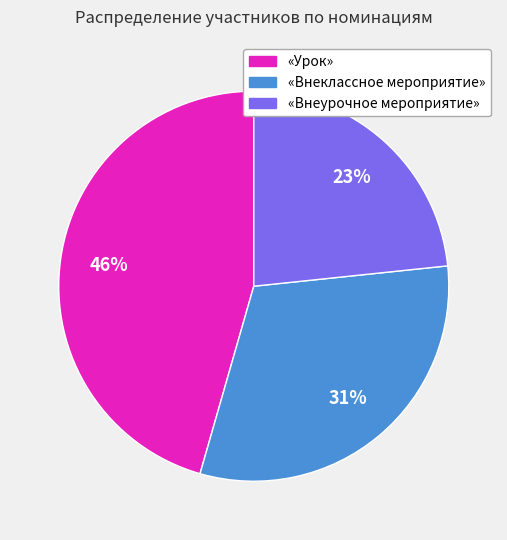

Is the sum of «Урок» and «Внеклассное мероприятие» greater than half?

Yes